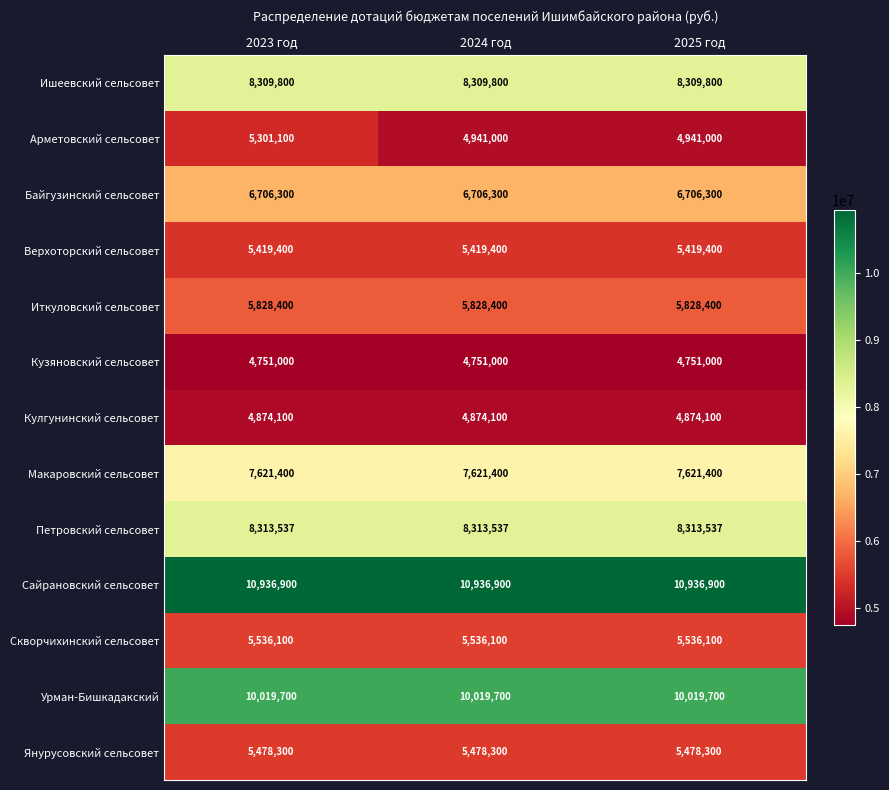

Count the number of categories in the chart.

3